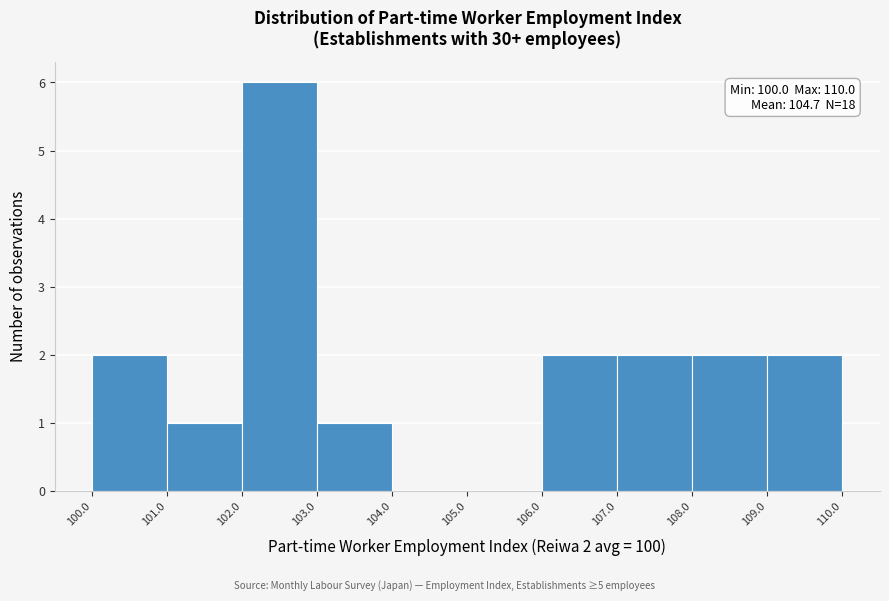

Over which range of the x-axis is the bar tallest?

102.0 to 103.0